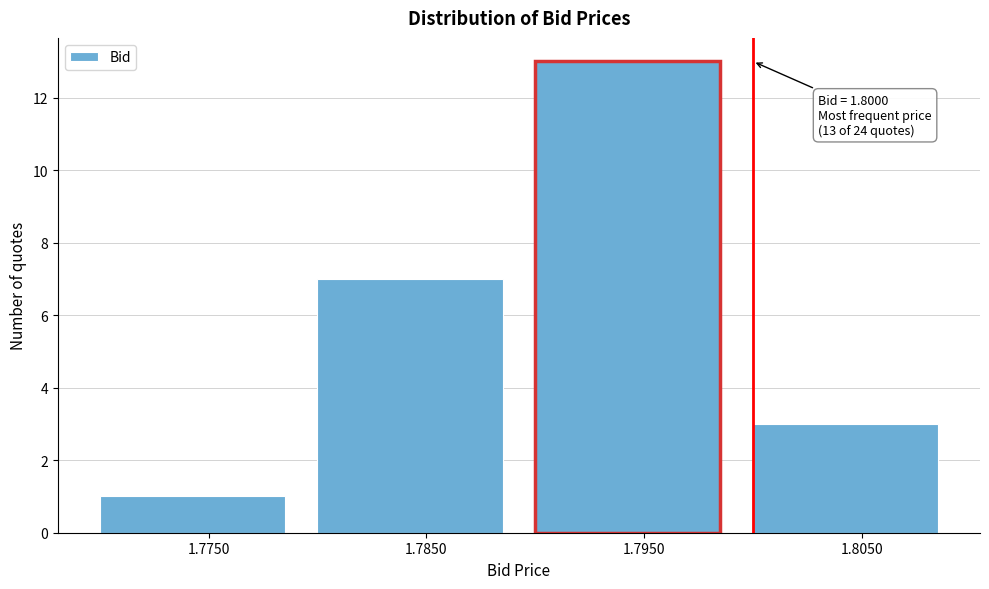

Reading right to left, extract all data points from this chart.

3	13	7	1